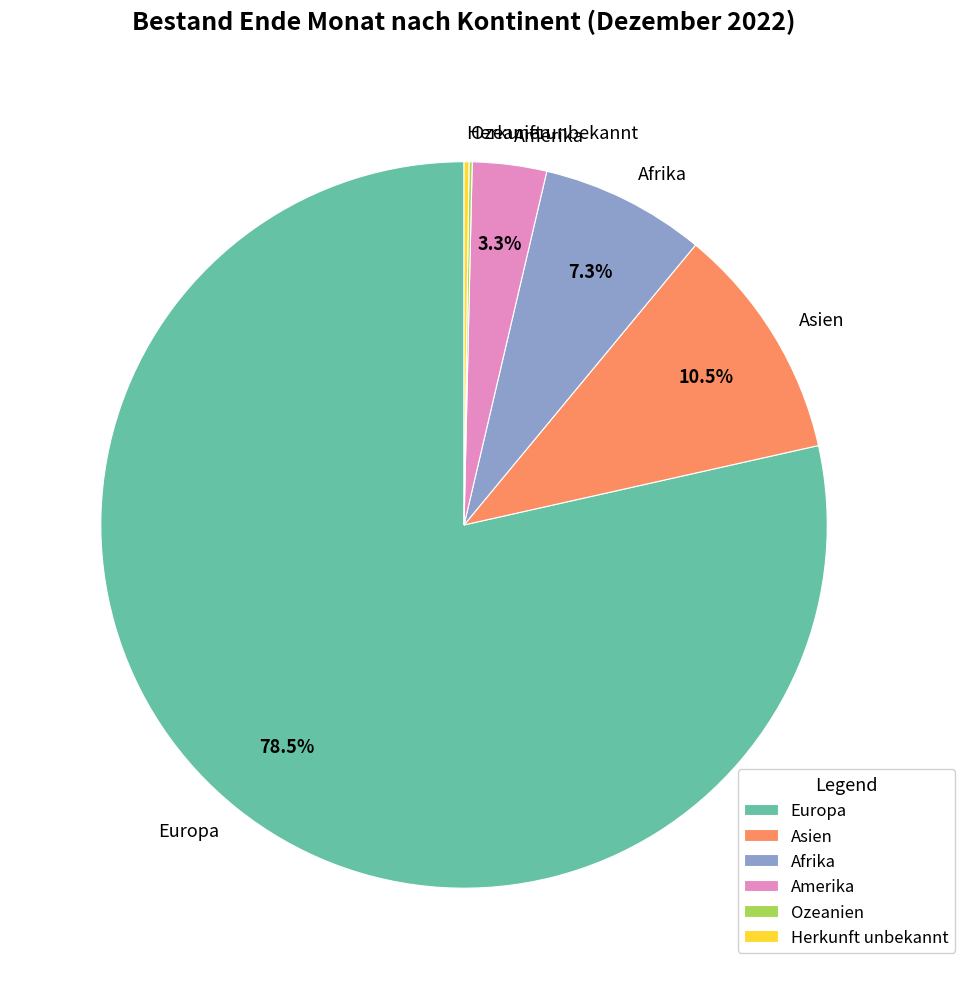

What is the largest slice in the pie chart?

Europa